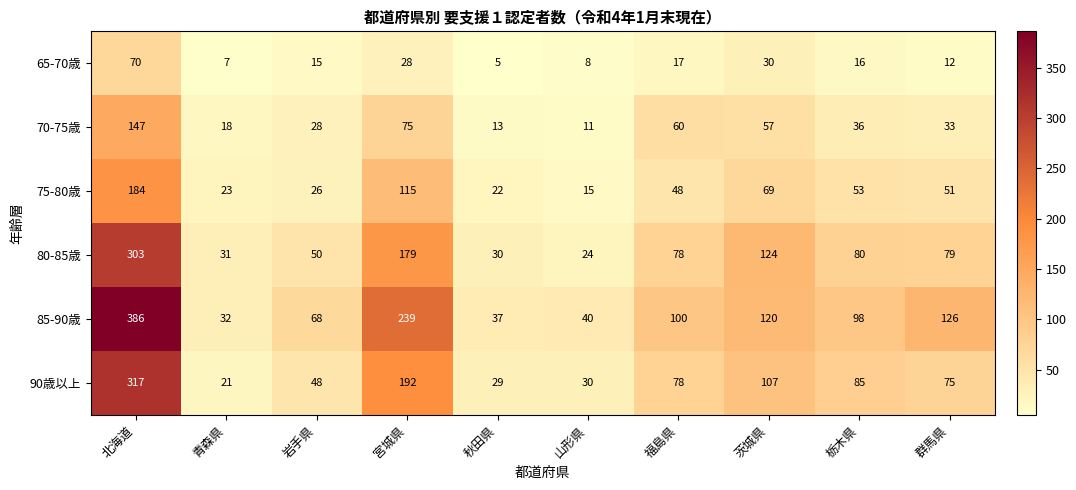

What is the difference between the 80-85歳 values at 山形県 and 茨城県?

100